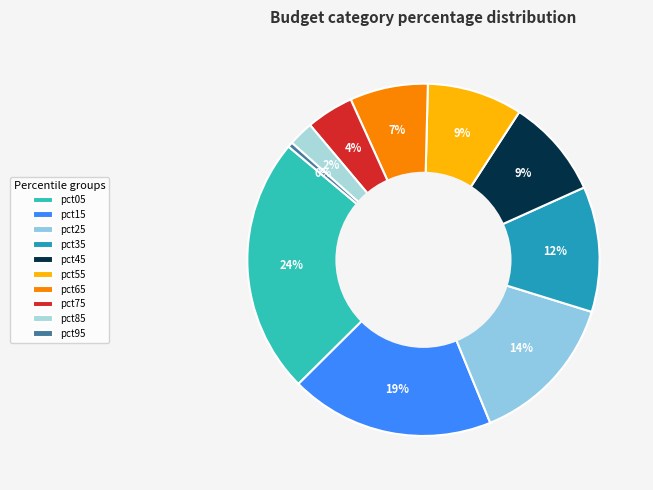

To the nearest percent, what is the difference between the pct65 and pct15 slice percentages?

12%